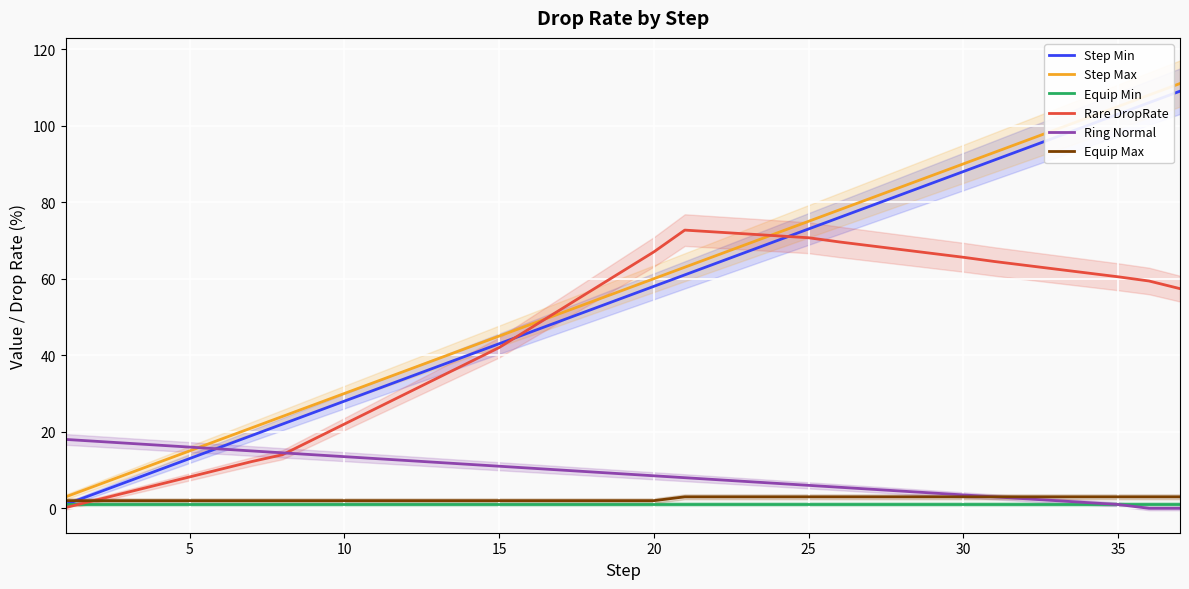

Which series has the largest total across all categories?

Step Max